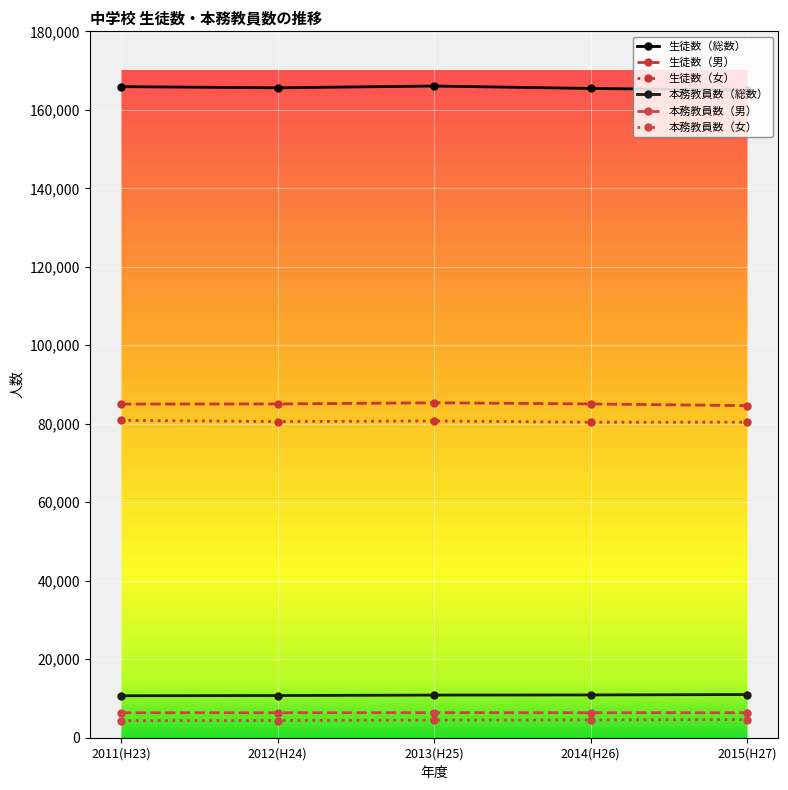

Reading right to left, transcribe all the data shown in this chart.

生徒数（総数）: 165031	165446	166059	165610	165905
生徒数（男）: 84616	85055	85343	85050	85020
生徒数（女）: 80415	80391	80716	80560	80885
本務教員数（総数）: 11005	10900	10863	10750	10697
本務教員数（男）: 6378	6372	6384	6366	6371
本務教員数（女）: 4627	4528	4479	4384	4326